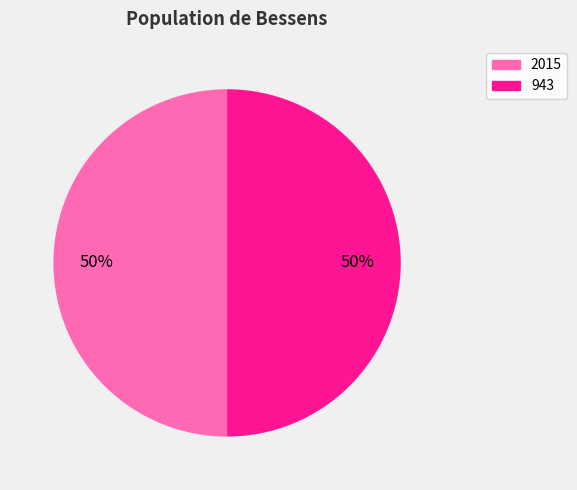

Count the number of slices in the pie.

2